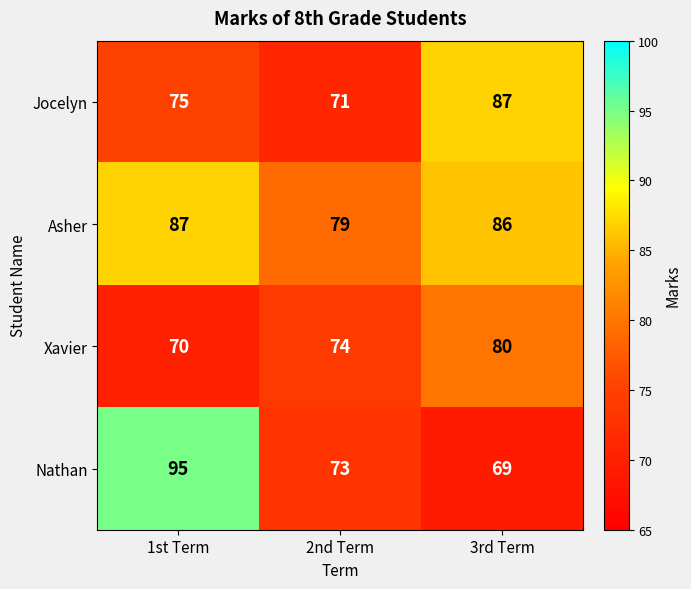

Reading right to left, transcribe all the data shown in this chart.

Jocelyn: 87	71	75
Asher: 86	79	87
Xavier: 80	74	70
Nathan: 69	73	95